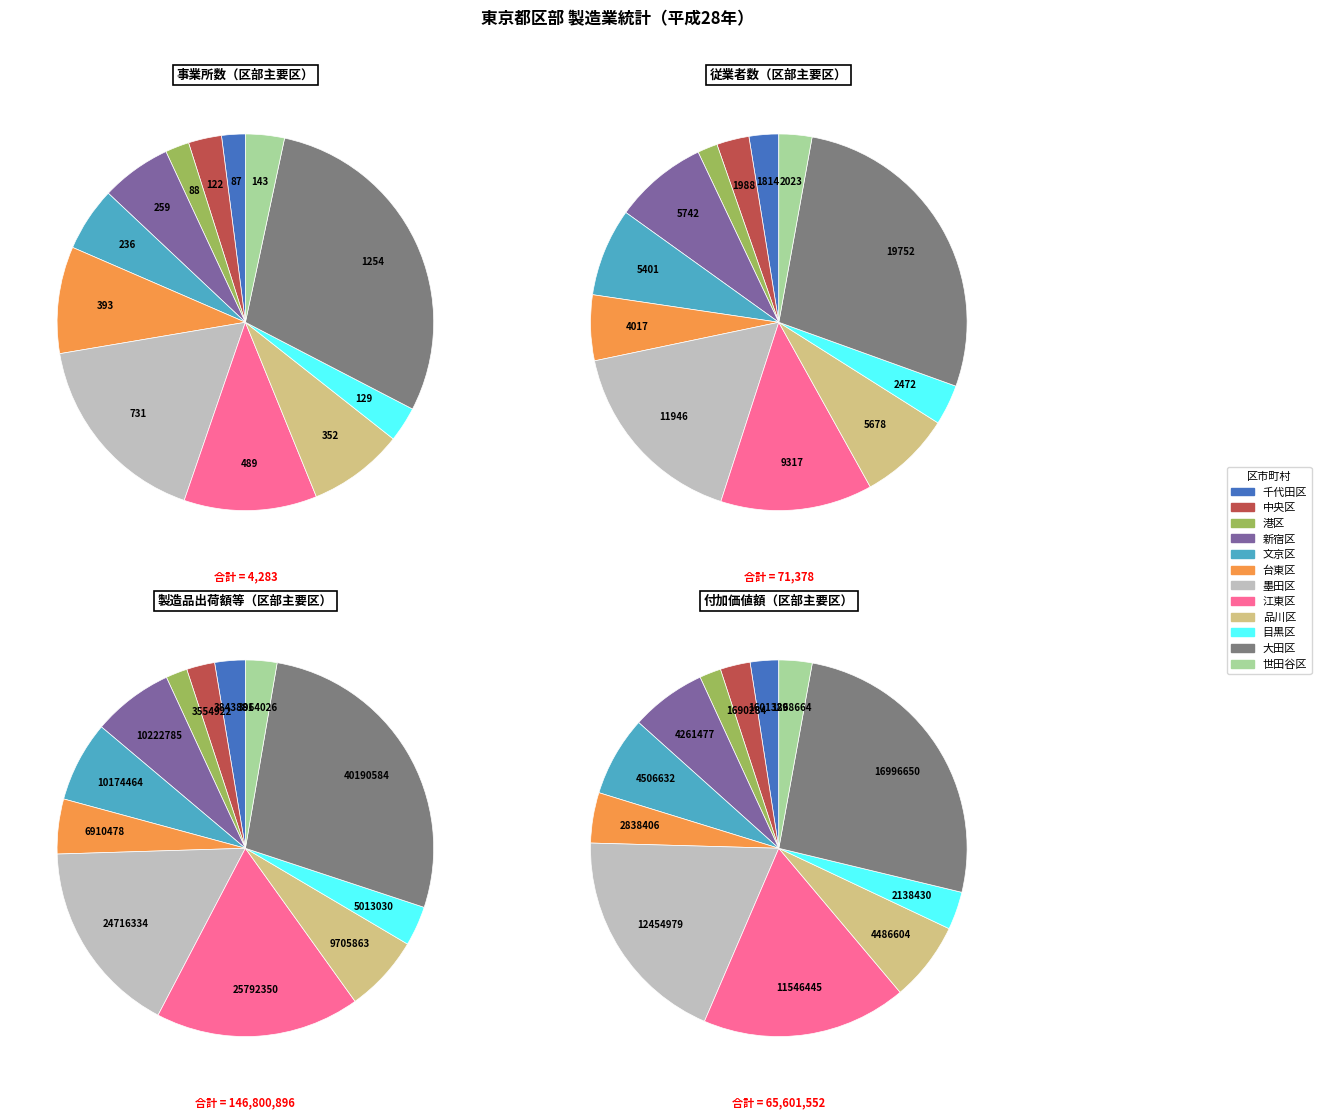

To the nearest percent, what is the difference between the 中央区 and 江東区 slice percentages?

15%